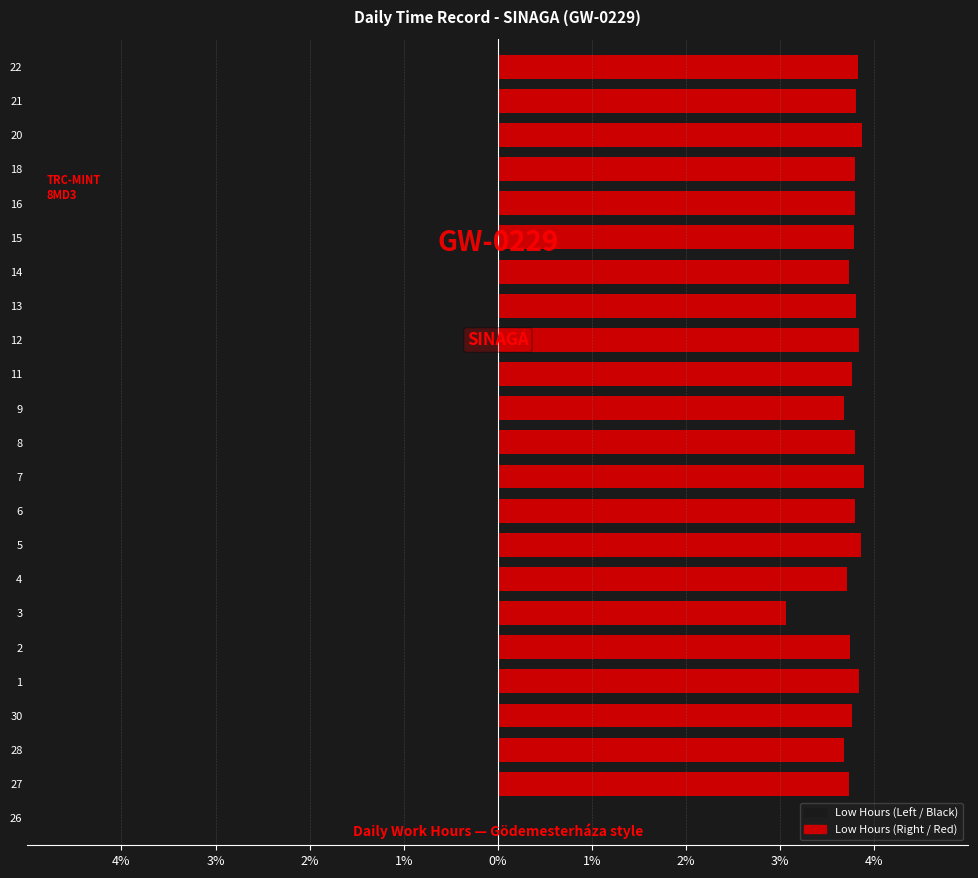

What is the difference between the second highest and second lowest values in the Low (Hours) - Left series?

0.8